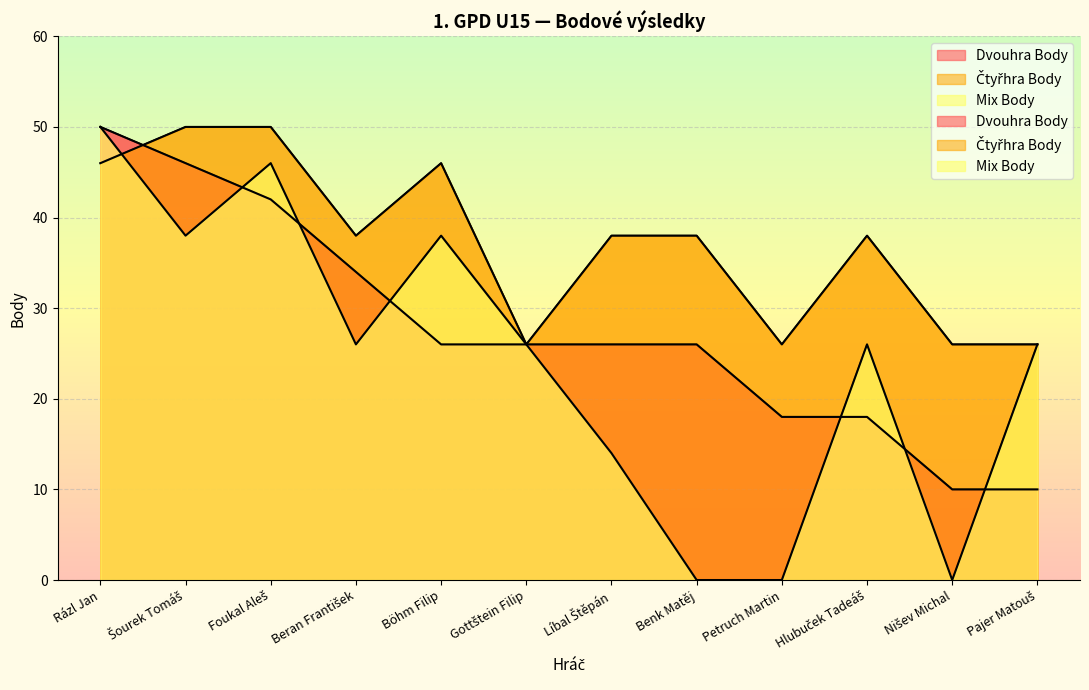

Where is Mix Body nearest to the value 25?

Beran František